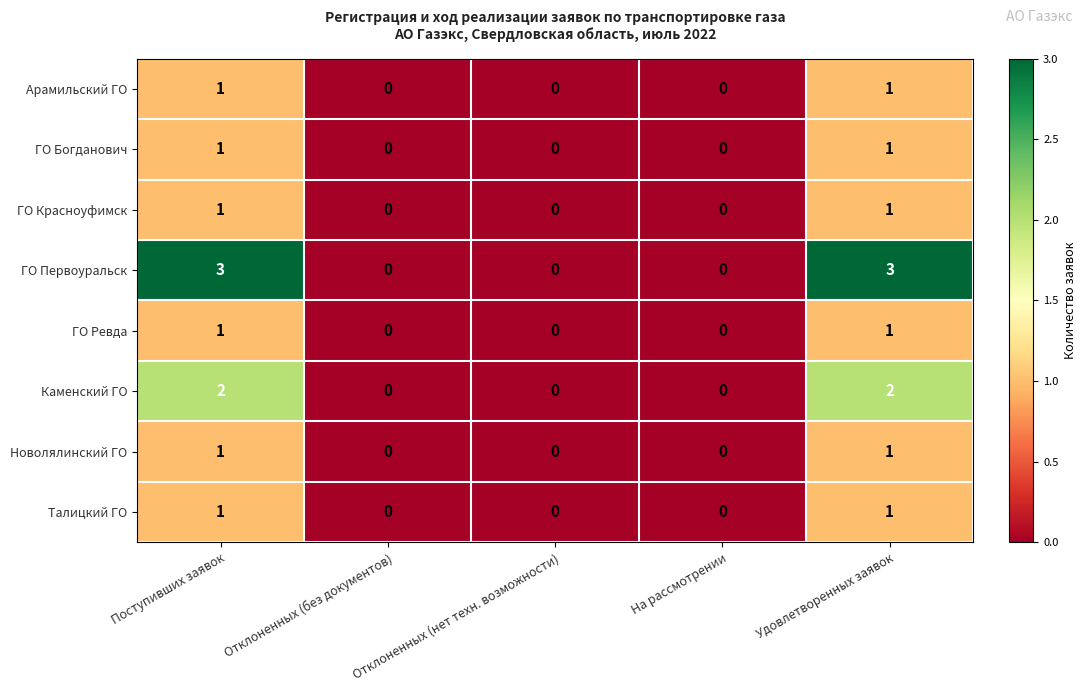

Which series has the largest total across all categories?

ГО Первоуральск